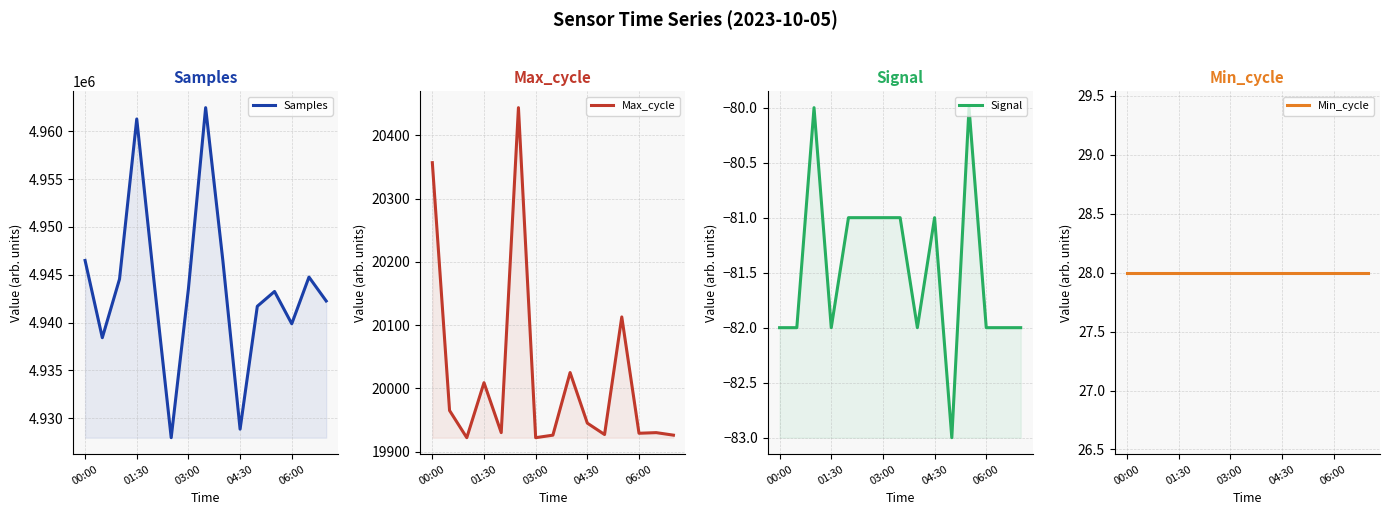

Which series has the largest total across all categories?

Samples